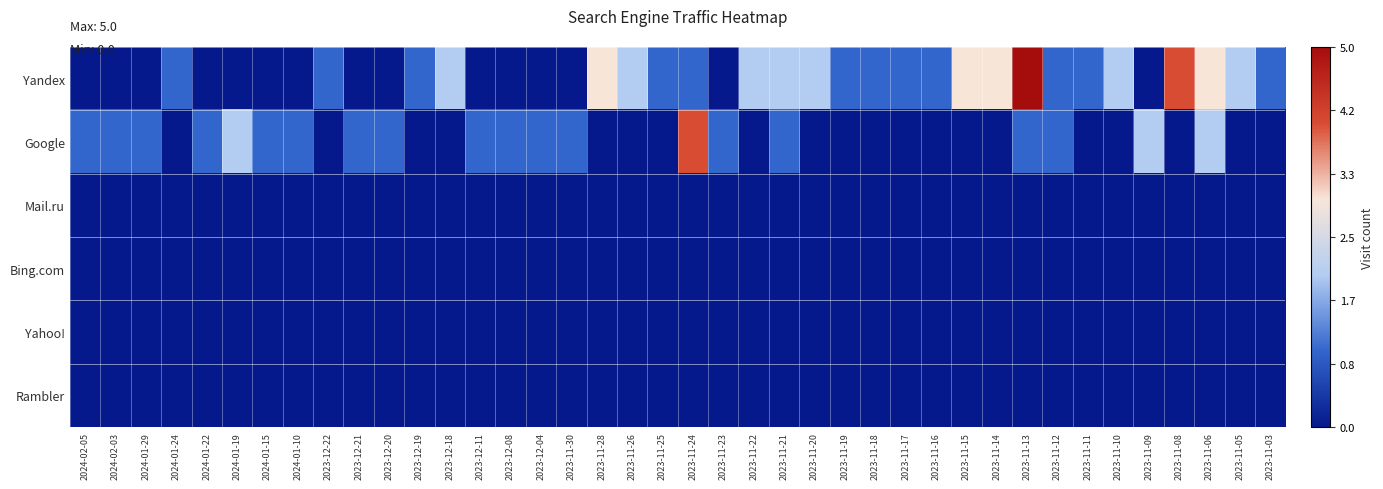

Which label corresponds to the smallest value in the chart?

2024-02-05